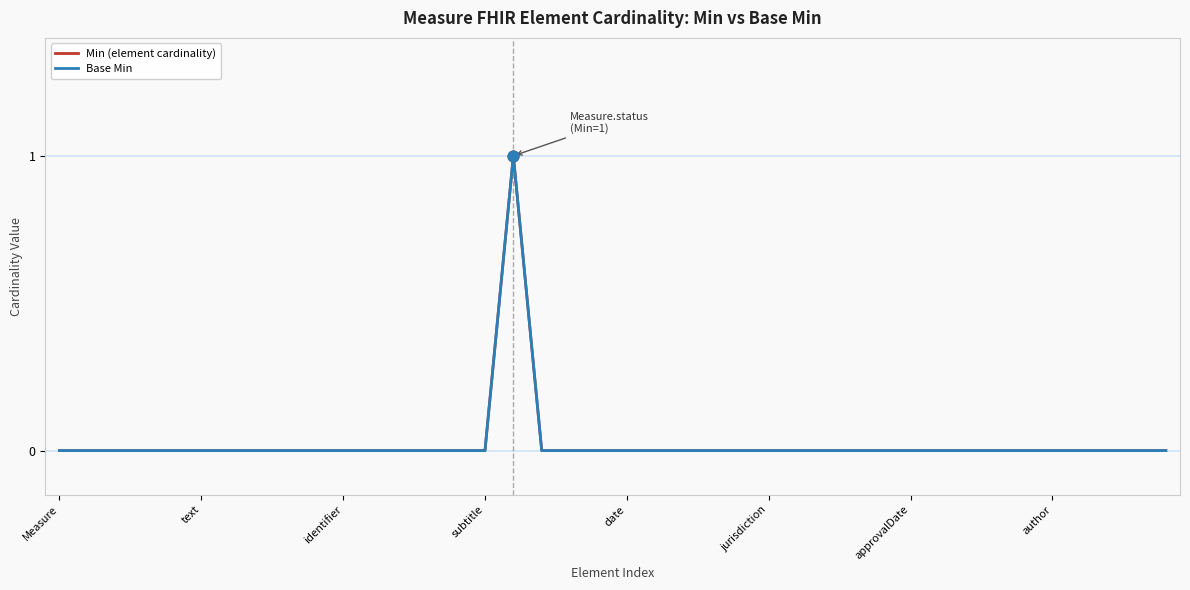

What are all the series names shown in the legend?

Min (element cardinality), Base Min